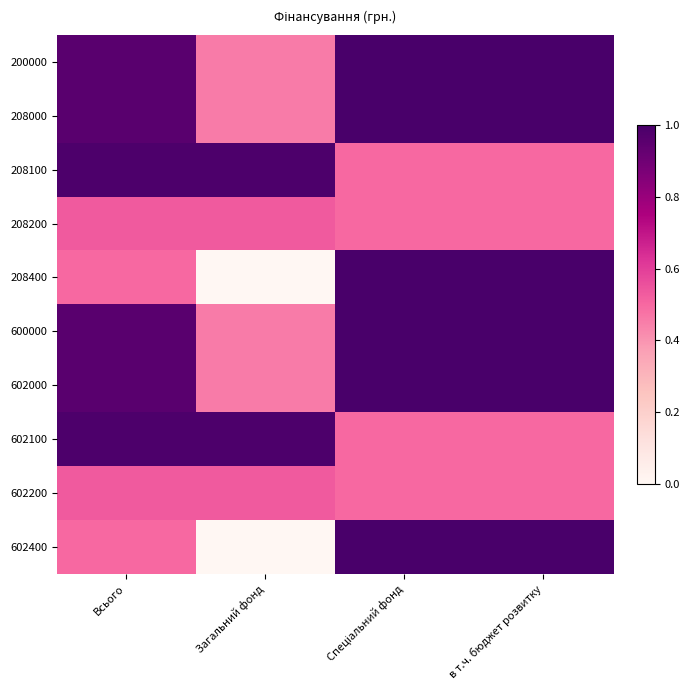

What is the difference between the highest and lowest values at в т.ч. бюджет розвитку?

0.5